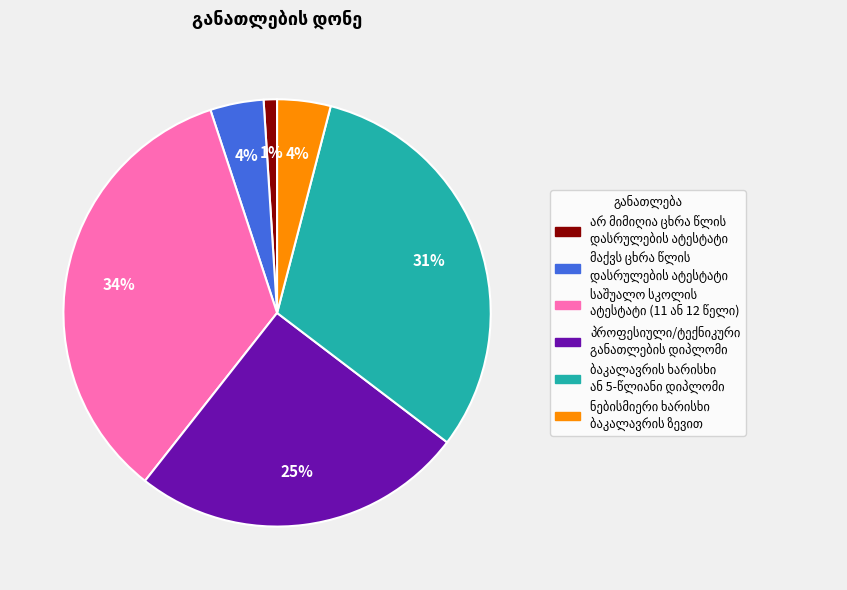

To the nearest percent, what is the difference between the largest and smallest slice percentages?

33%